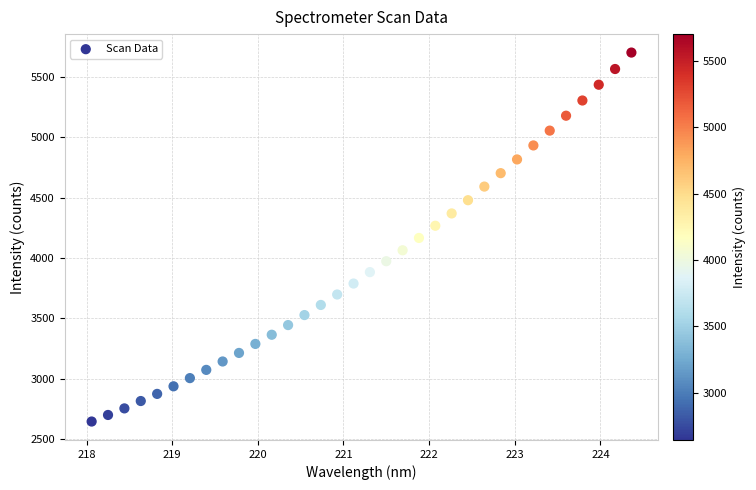

What is the range of Y values (max minus min)?

3058.5